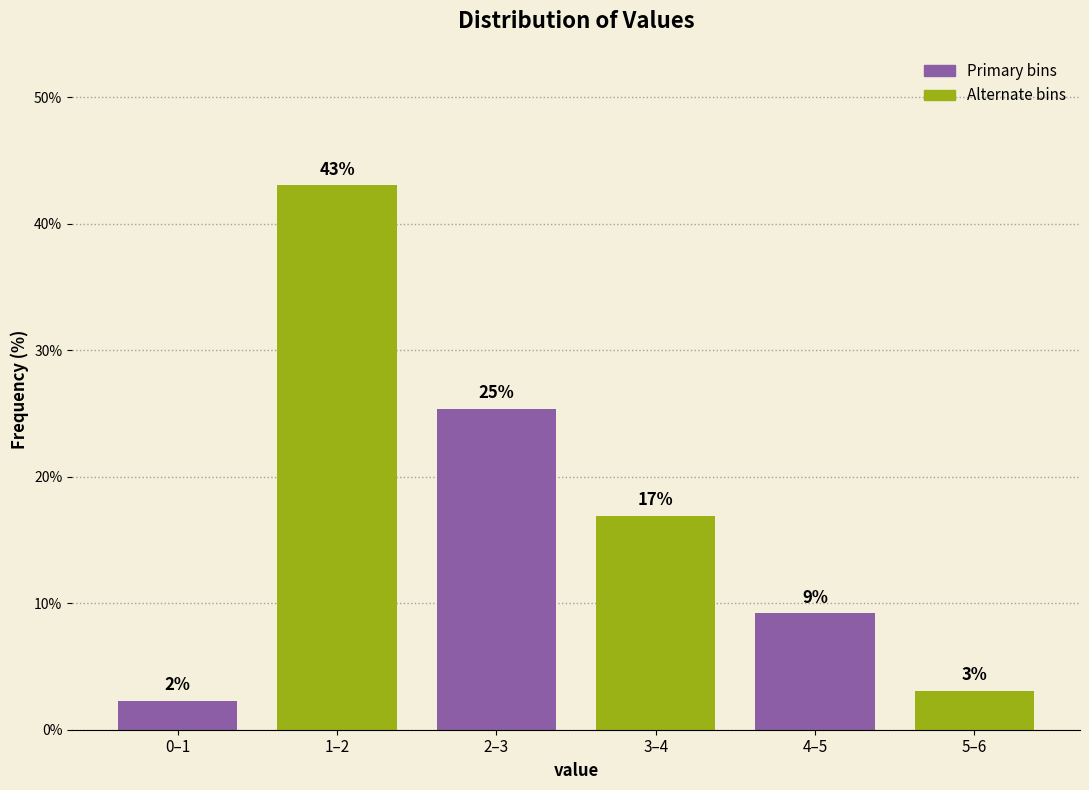

Does the chart contain any negative values?

No